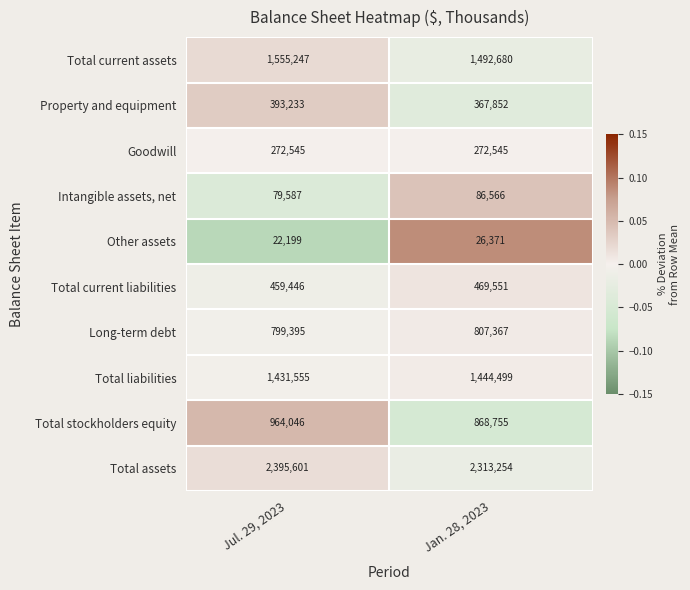

Which category has the lowest value across all series?

Jul. 29, 2023